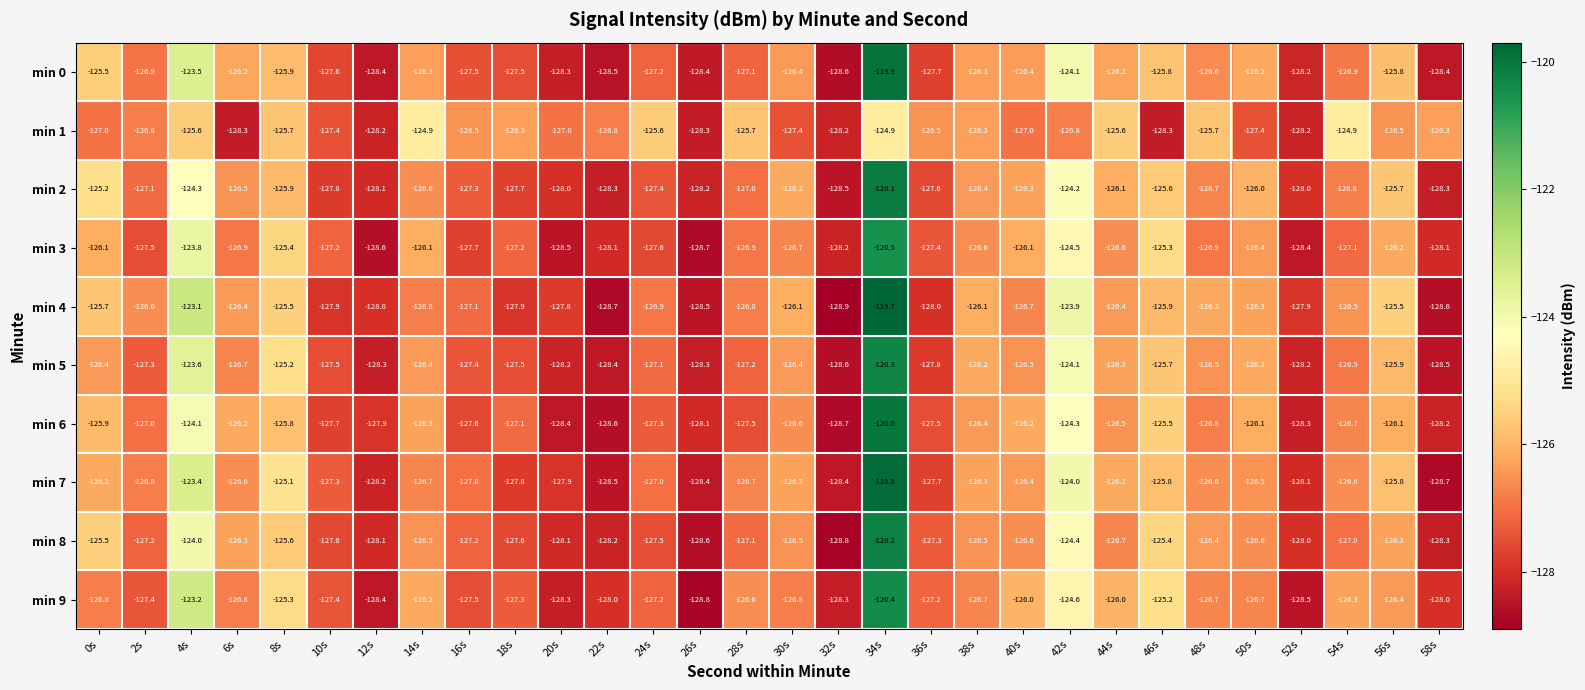

Count the number of data series in this chart.

10